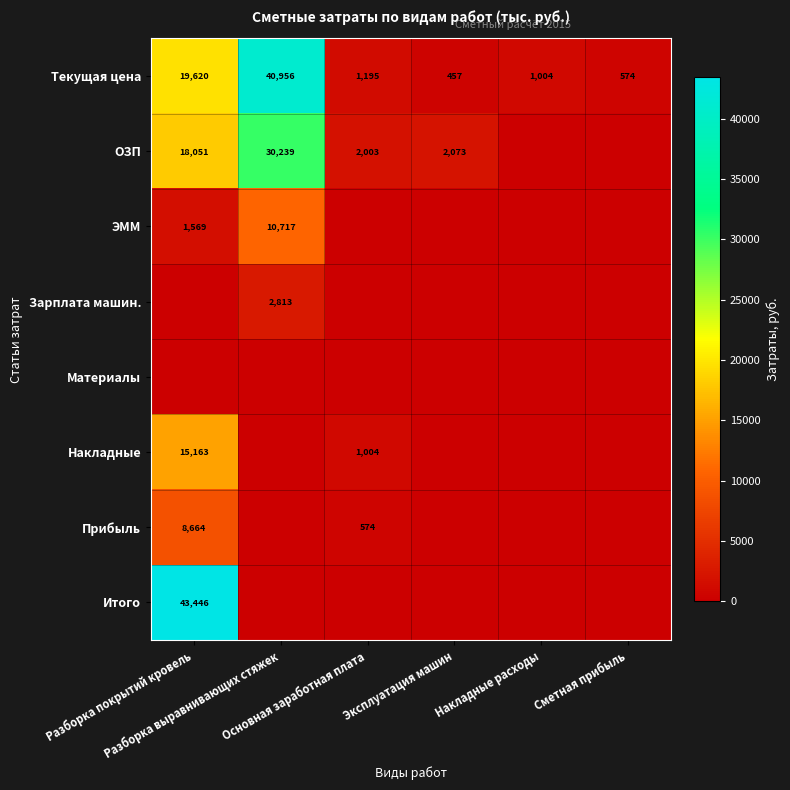

What is the lowest value of the Текущая цена series?

457